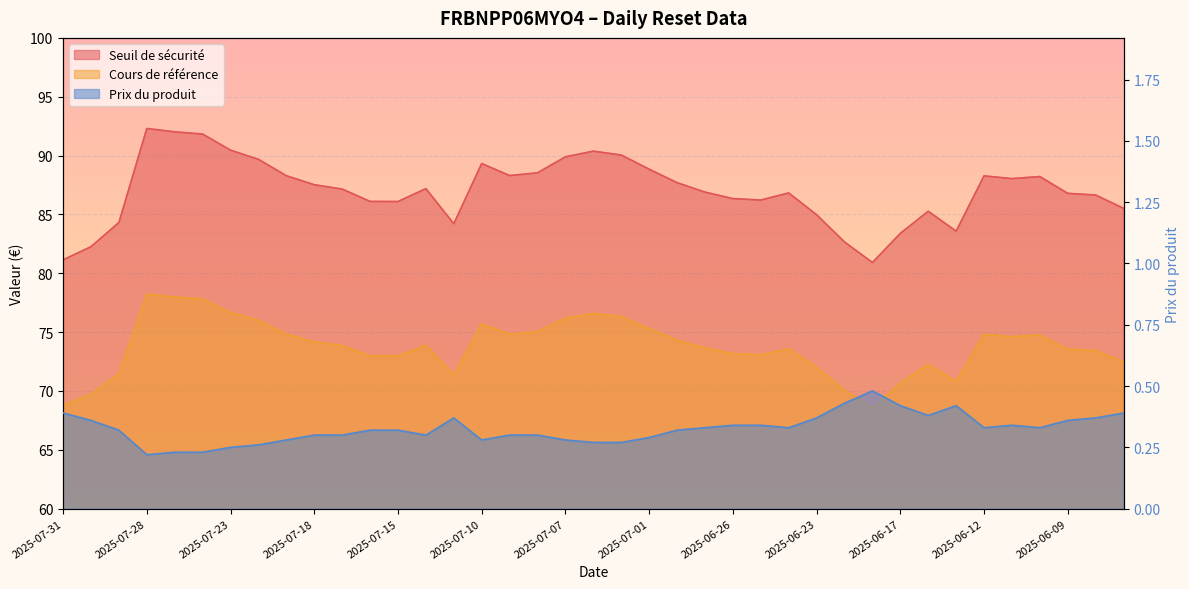

Count the Prix du produit values in the range 0 to 1.

39